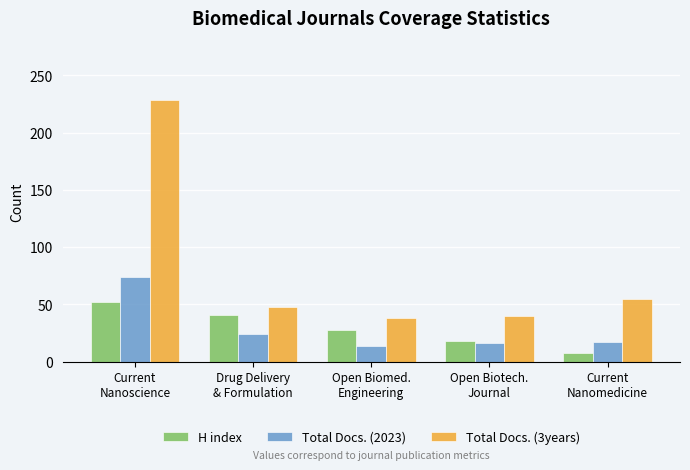

Which series has the widest spread of values?

Total Docs. (3years)